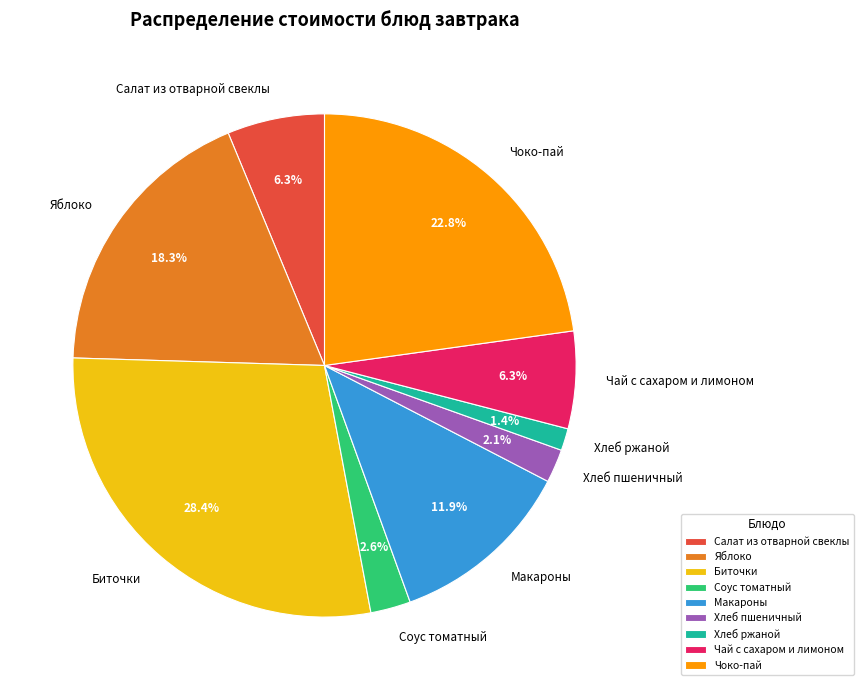

To the nearest percent, what is the average slice percentage?

11%